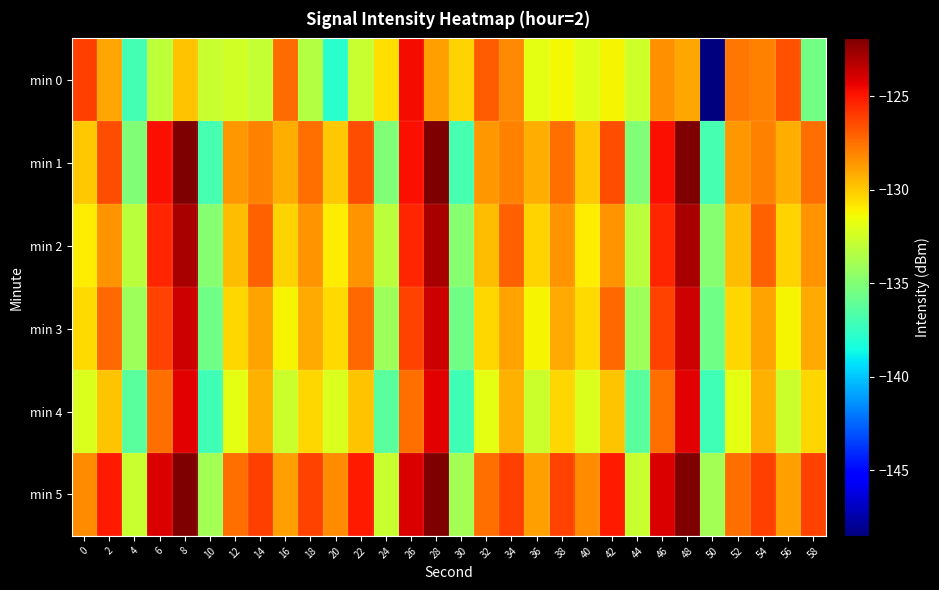

Count the number of data series in this chart.

6